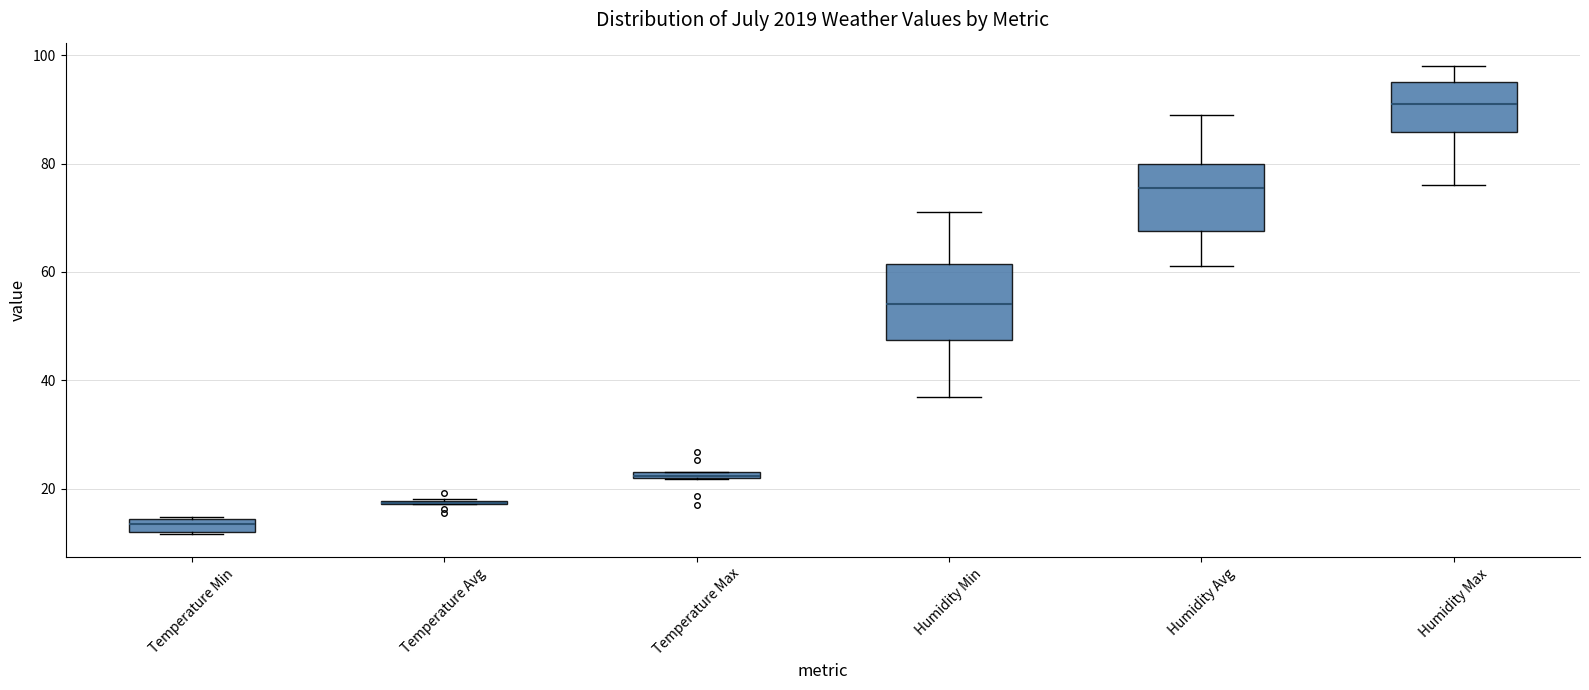

Where does the upper whisker of the box for Humidity Max end on the y-axis? The values are not printed on the chart, so give them approximately, as read against the axis.

98